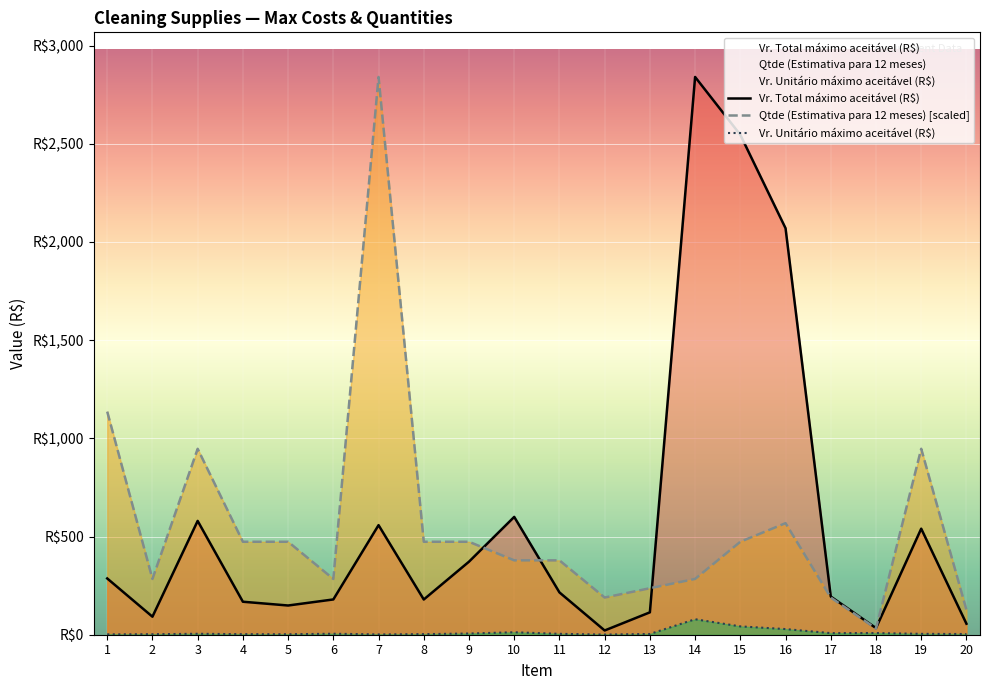

Which series has the widest spread of values?

Vr. Total máximo aceitável (R$)